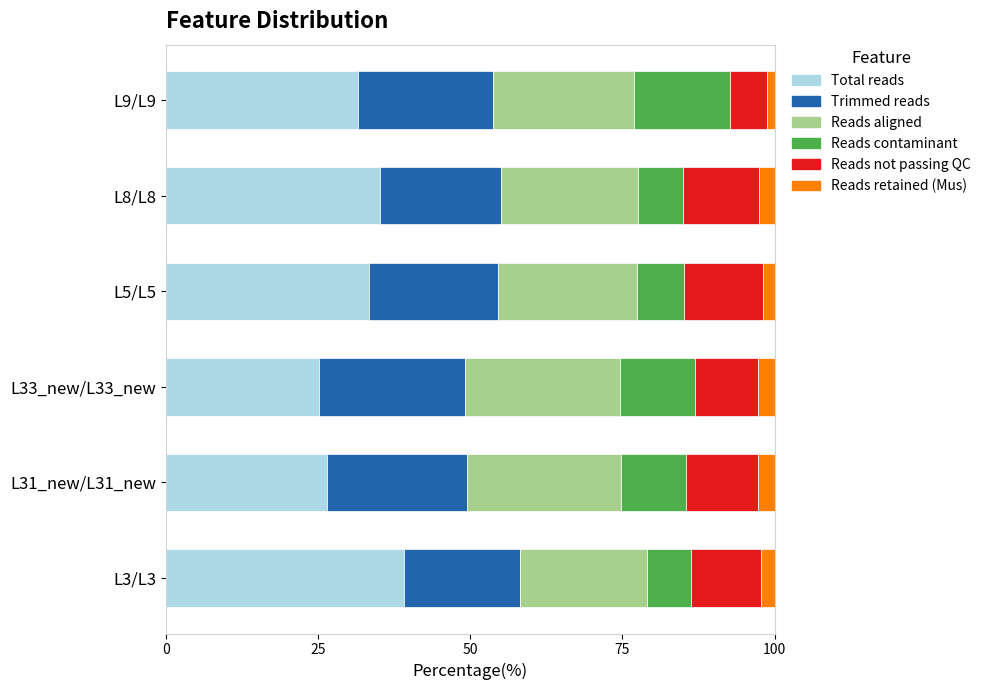

The Total reads series shows 21.3 at L9/L9. True or false?

False